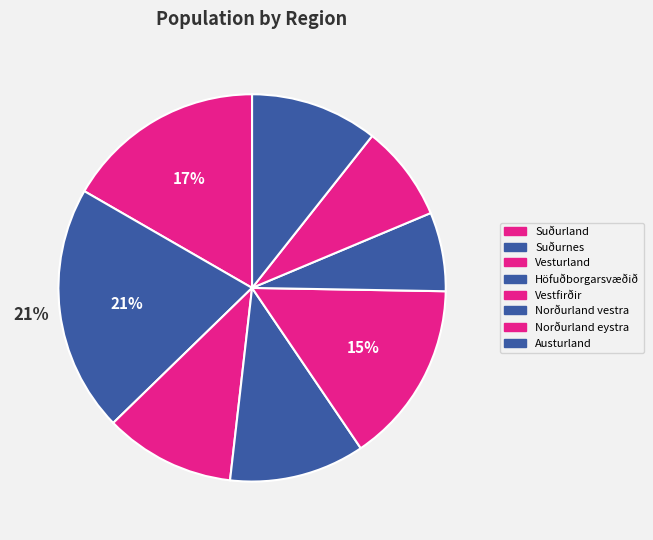

True or false: Höfuðborgarsvæðið accounts for 26% of the total.

False